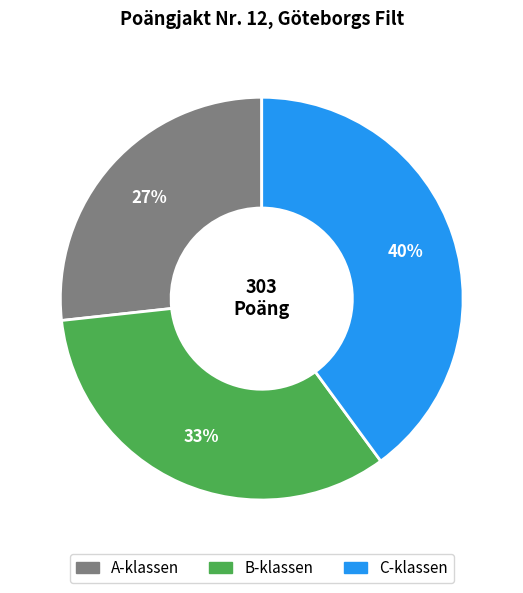

What is the ratio of the value at A-klassen to the value at B-klassen?

0.8